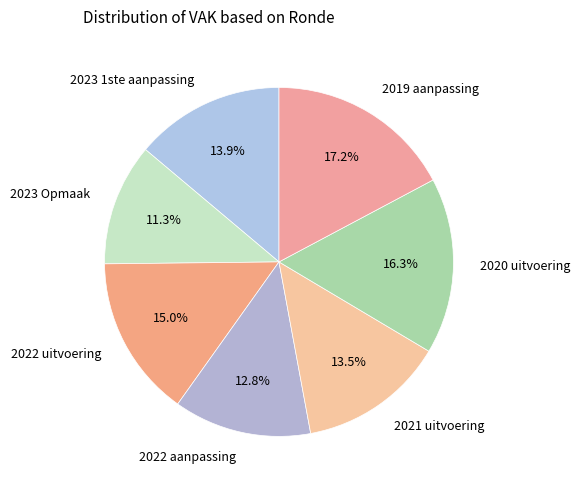

Combined, what portion of the pie is 2019 aanpassing and 2022 uitvoering?

32.2%